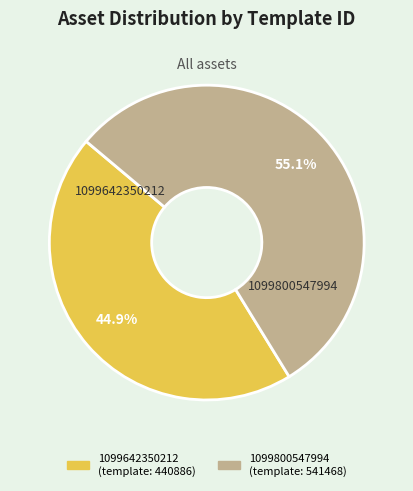

What is the ratio of the value at 1099642350212 to the value at 1099800547994?

0.8